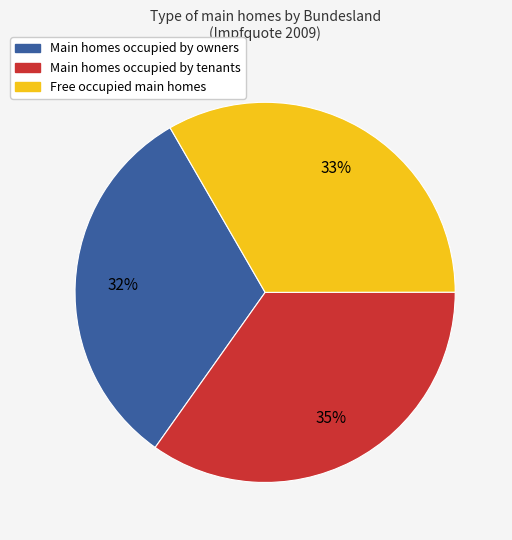

Count the number of slices in the pie.

3